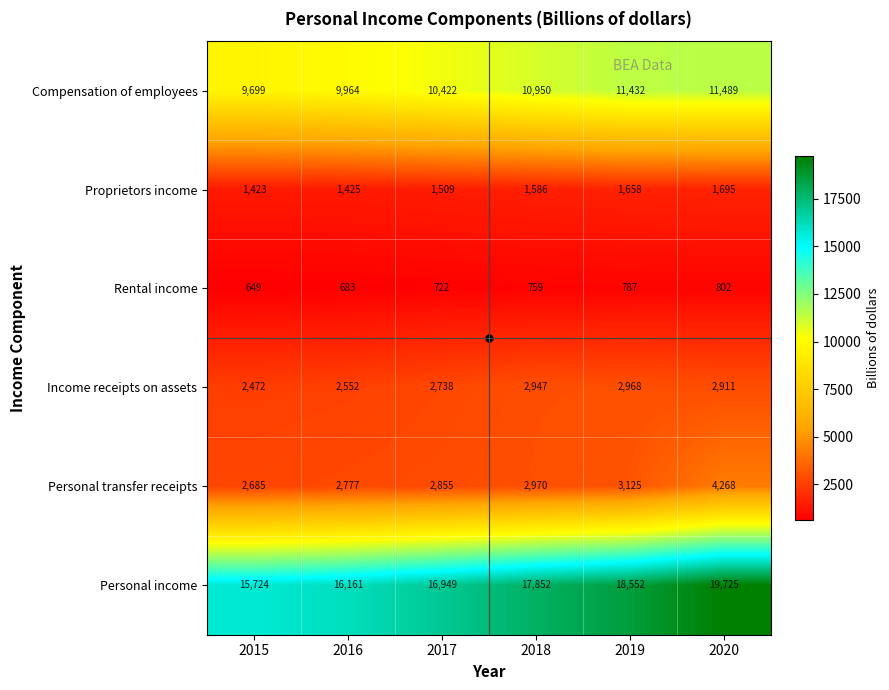

What is the sum of the Rental income values at 2017 and 2015?

1371